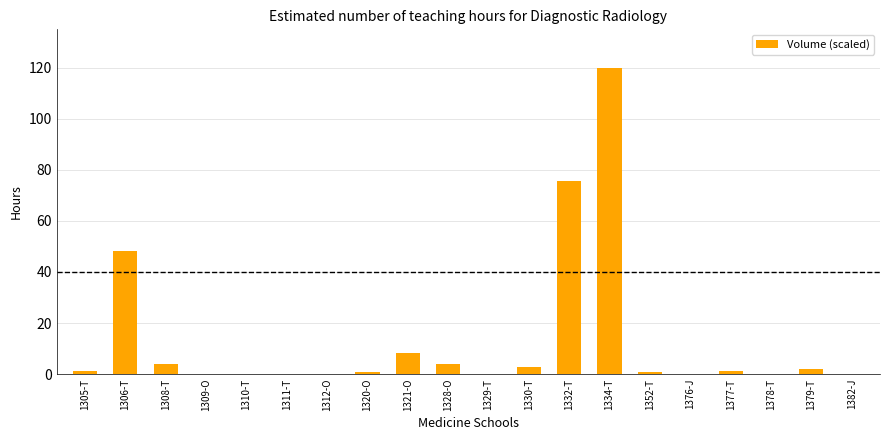

The chart shows a value of 0.2 at 1311-T. True or false?

True